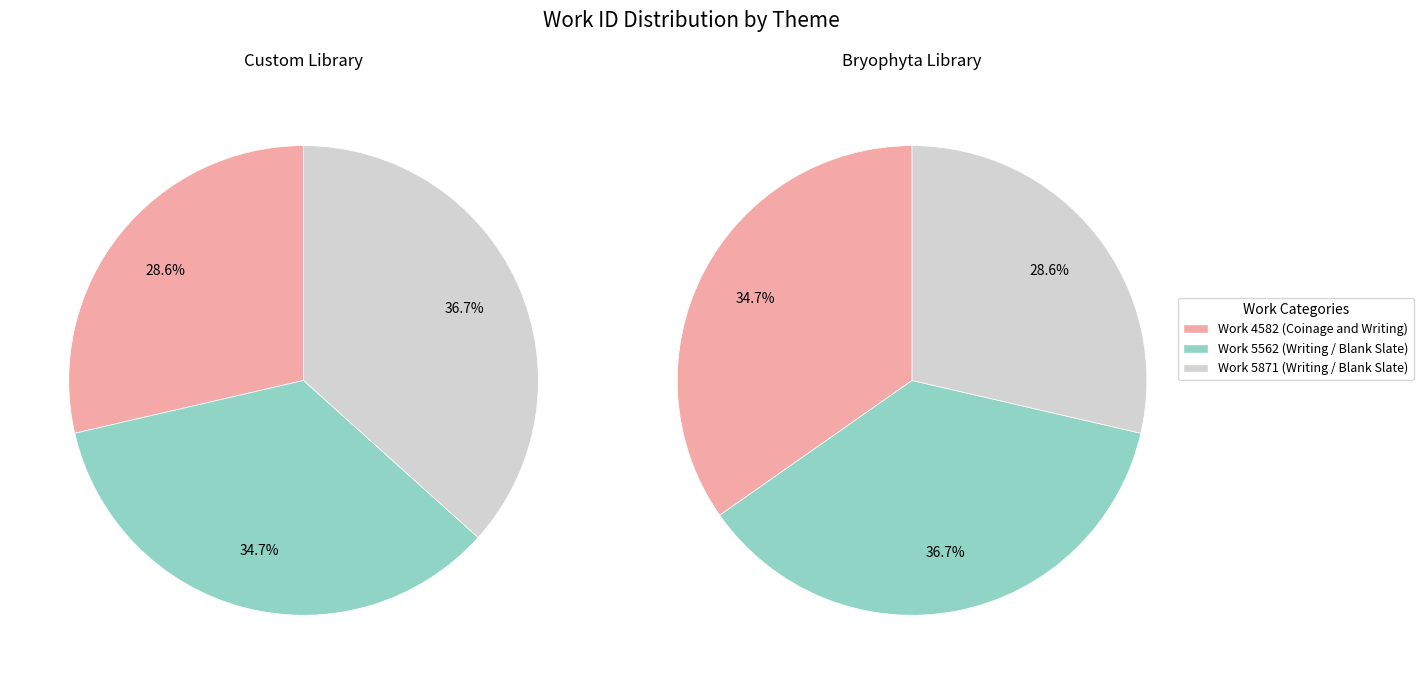

True or false: Work 5871 (Writing / Blank Slate) accounts for 37% of the total.

True